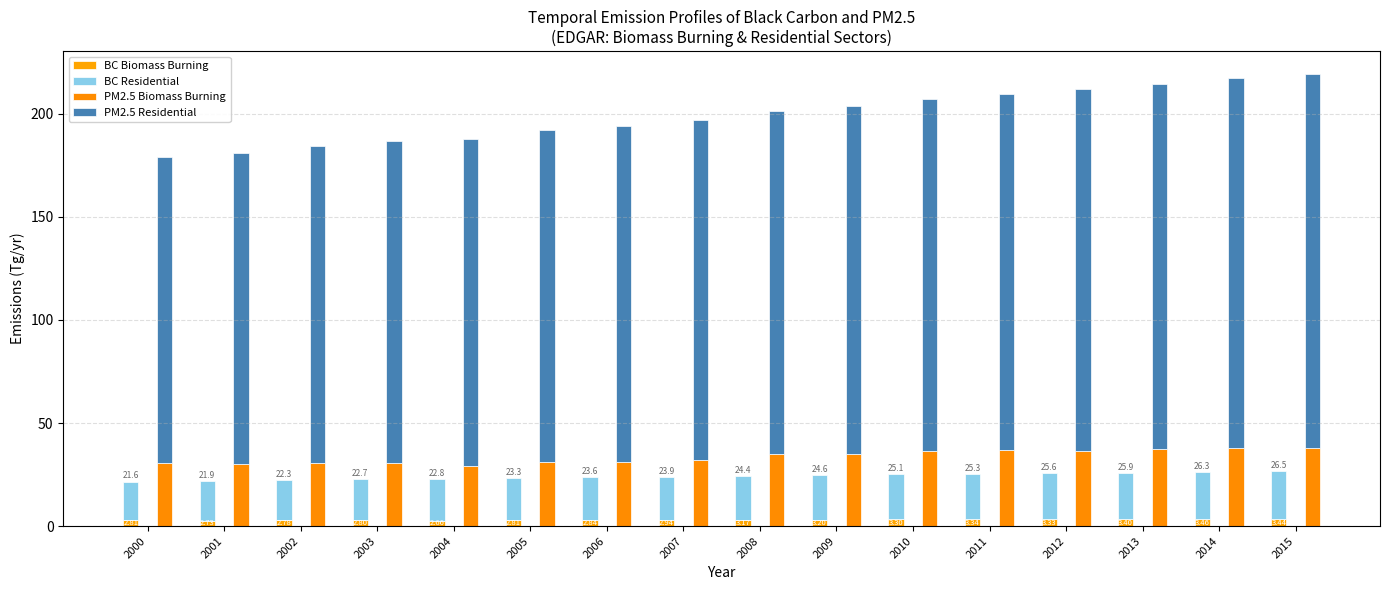

Reading left to right, transcribe all the data shown in this chart.

BC Biomass Burning: 2.8	2.7	2.8	2.8	2.7	2.8	2.8	2.9	3.2	3.2	3.3	3.3	3.3	3.4	3.5	3.4
BC Residential: 18.8	19.2	19.5	19.9	20.2	20.5	20.7	21.0	21.2	21.4	21.7	22.0	22.3	22.5	22.8	23.1
PM2.5 Biomass Burning: 30.8	30.0	30.6	30.8	29.2	30.9	31.2	32.3	34.8	35.2	36.3	36.7	36.6	37.4	38.1	37.8
PM2.5 Residential: 147.9	150.7	153.5	156.1	158.6	160.9	163.0	164.8	166.6	168.4	170.9	173.0	175.0	177.2	179.3	181.5